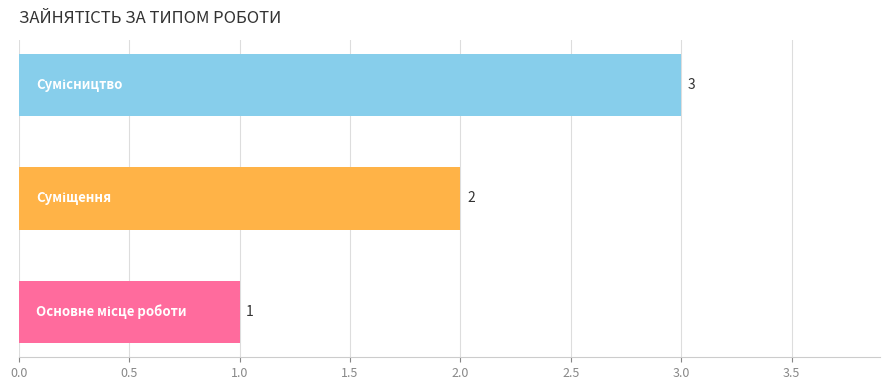

What is the sum of all values?

6